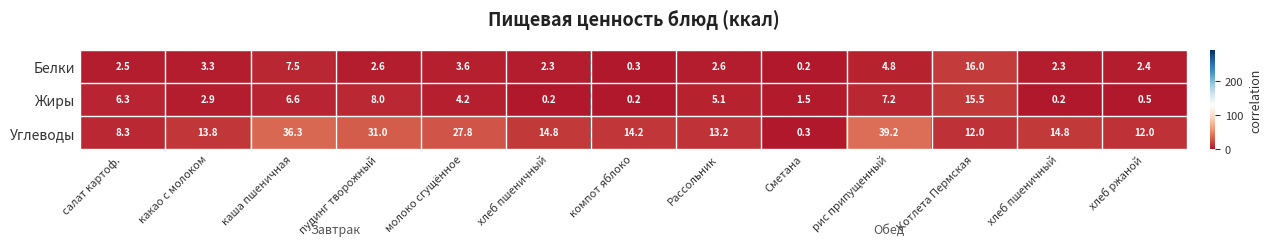

How many series are shown in this chart?

3